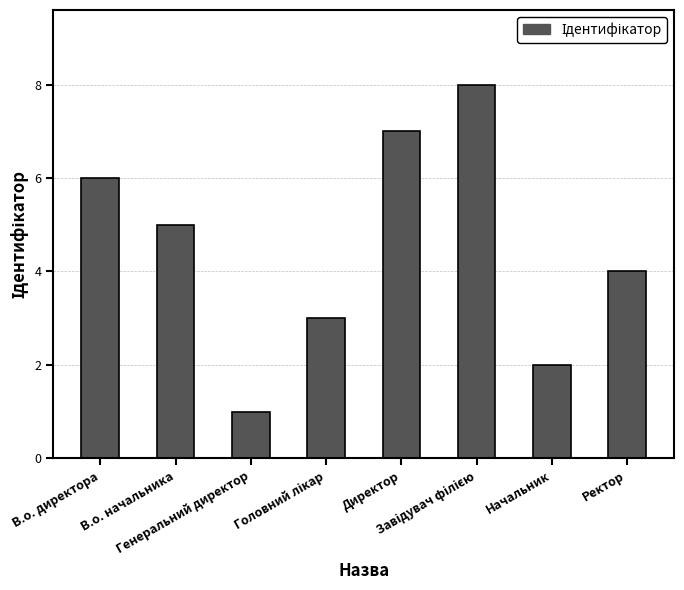

What is the minimum value shown in the chart?

1